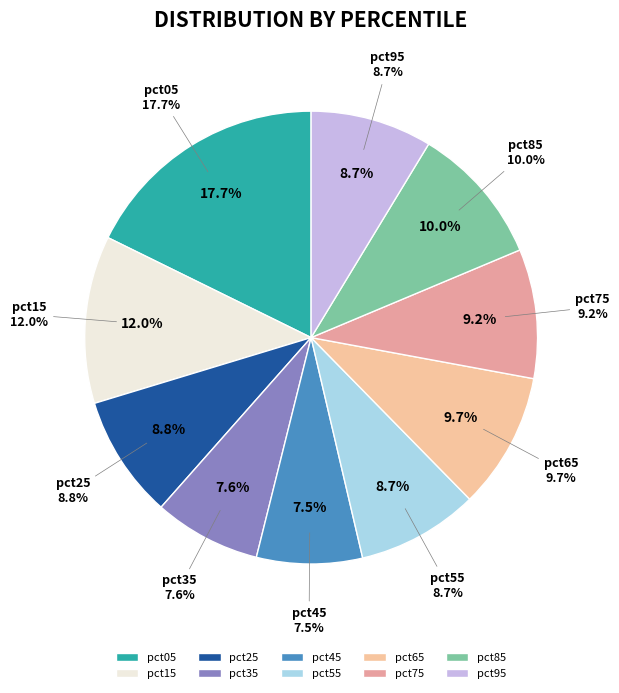

Does pct95 represent more than half of the total?

No